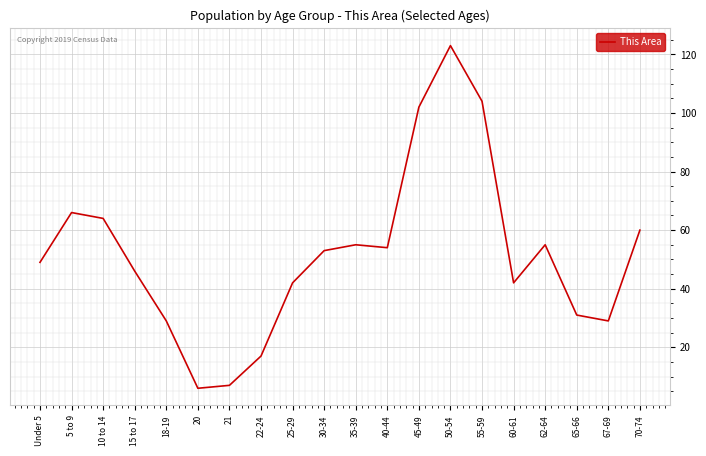

At which category does the chart reach its peak across all series?

50-54